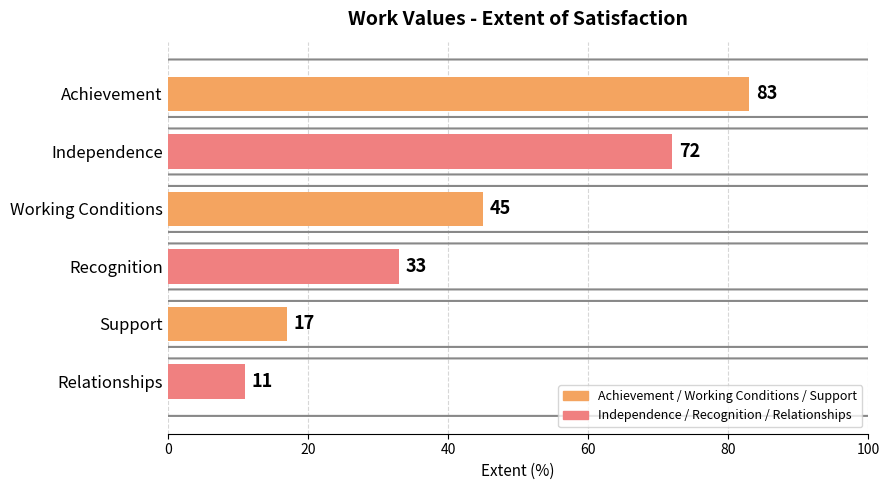

Where is the data nearest to the value 47?

Working Conditions